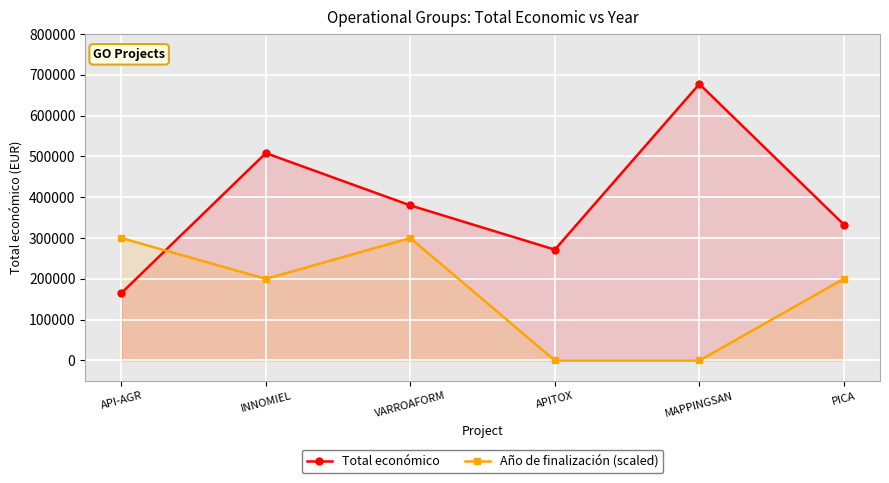

What are all the series names shown in the legend?

Total económico, Año de finalización (scaled)